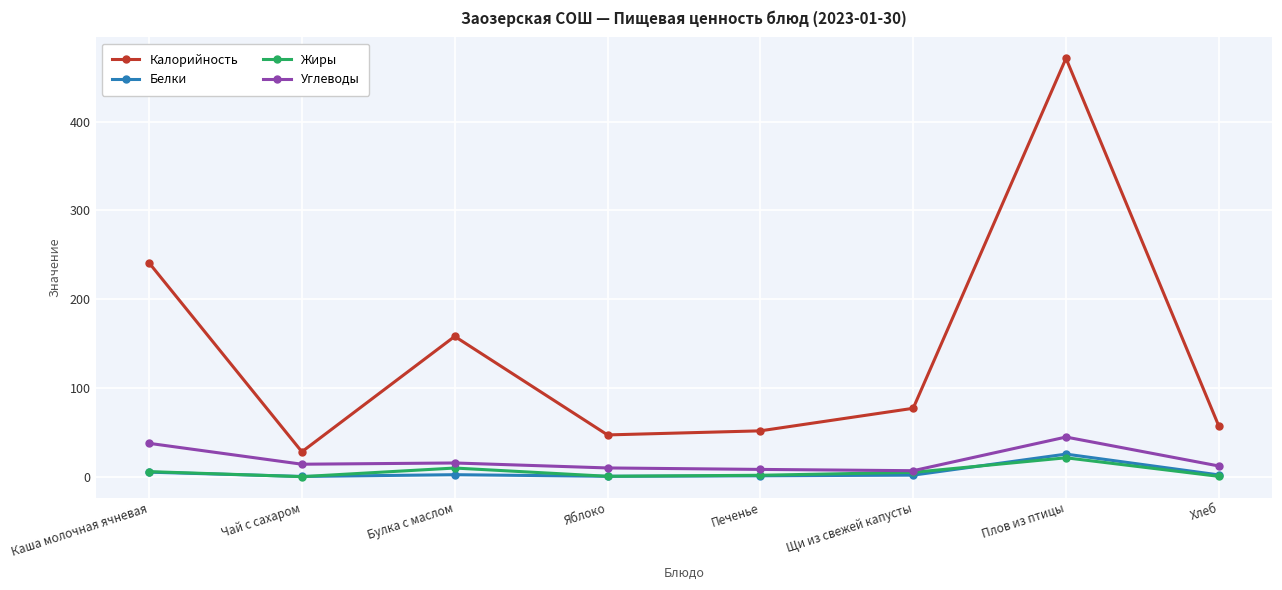

What are all the series names shown in the legend?

Калорийность, Белки, Жиры, Углеводы